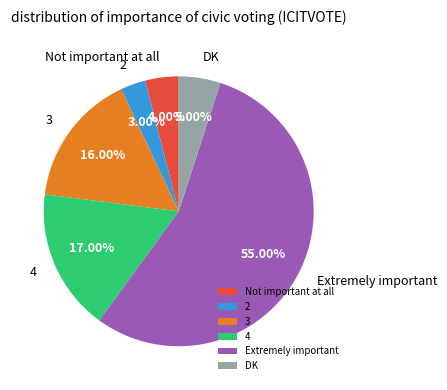

Does any single category account for the majority?

Yes